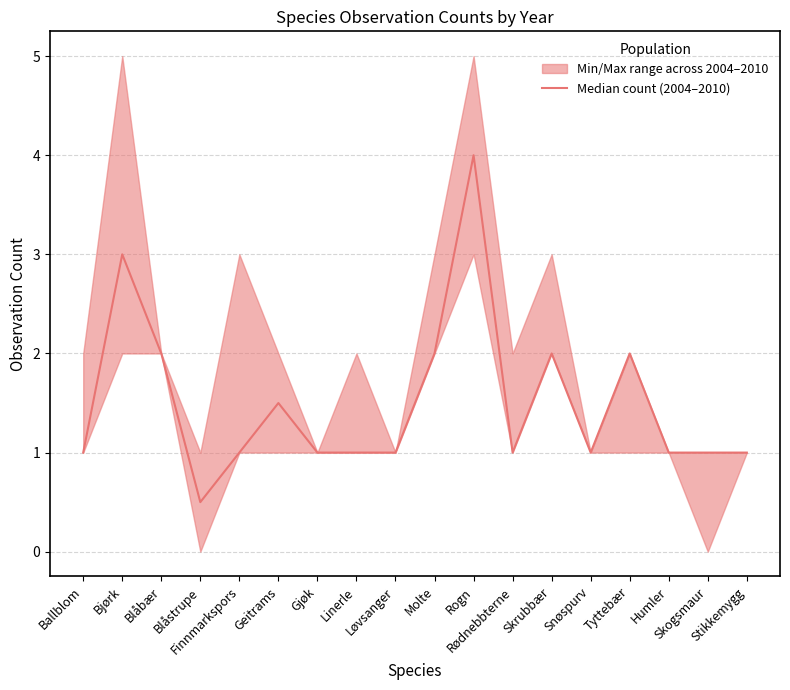

How many points are lower than both their immediate neighbors (excluding endpoints)?

3